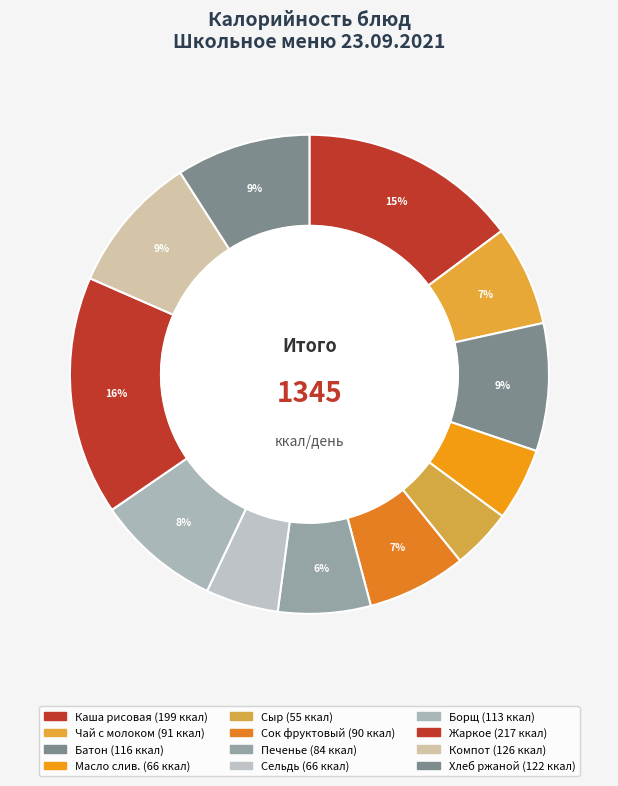

How many slices are in this pie chart?

12